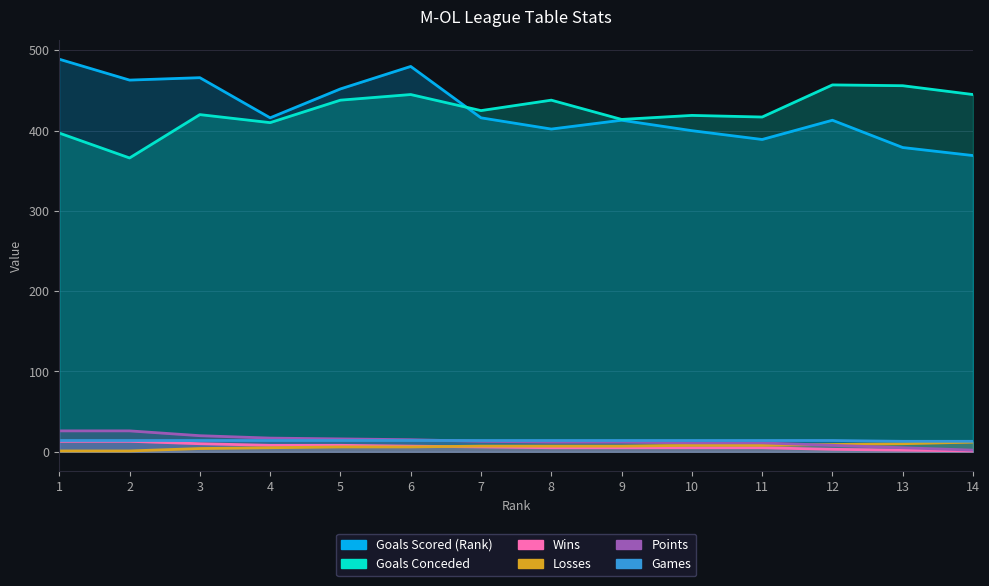

At 6, list the series in order from largest to smallest.

Goals Scored (Rank), Goals Conceded, Points, Games, Wins, Losses